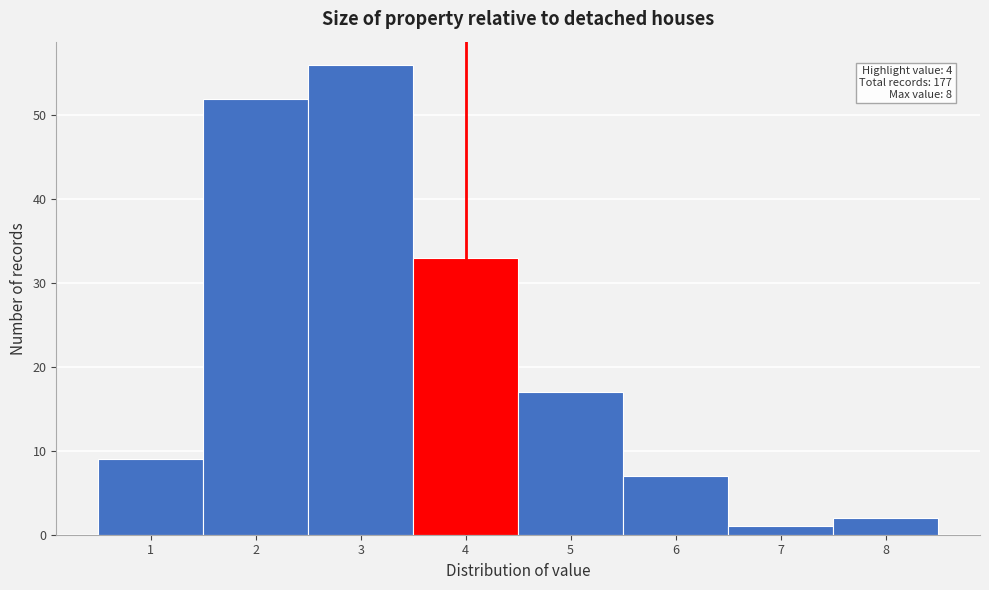

Which range on the x-axis has the tallest bar?

2.5 to 3.5